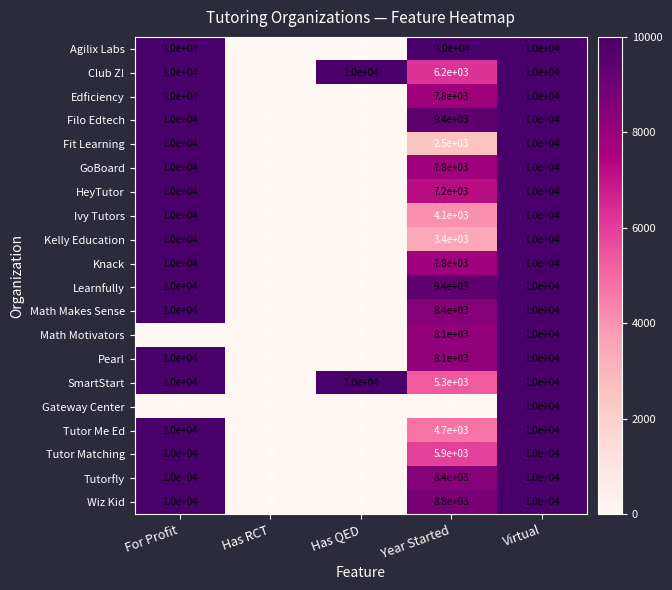

True or false: Knack has a value of -3898 at Has QED.

False